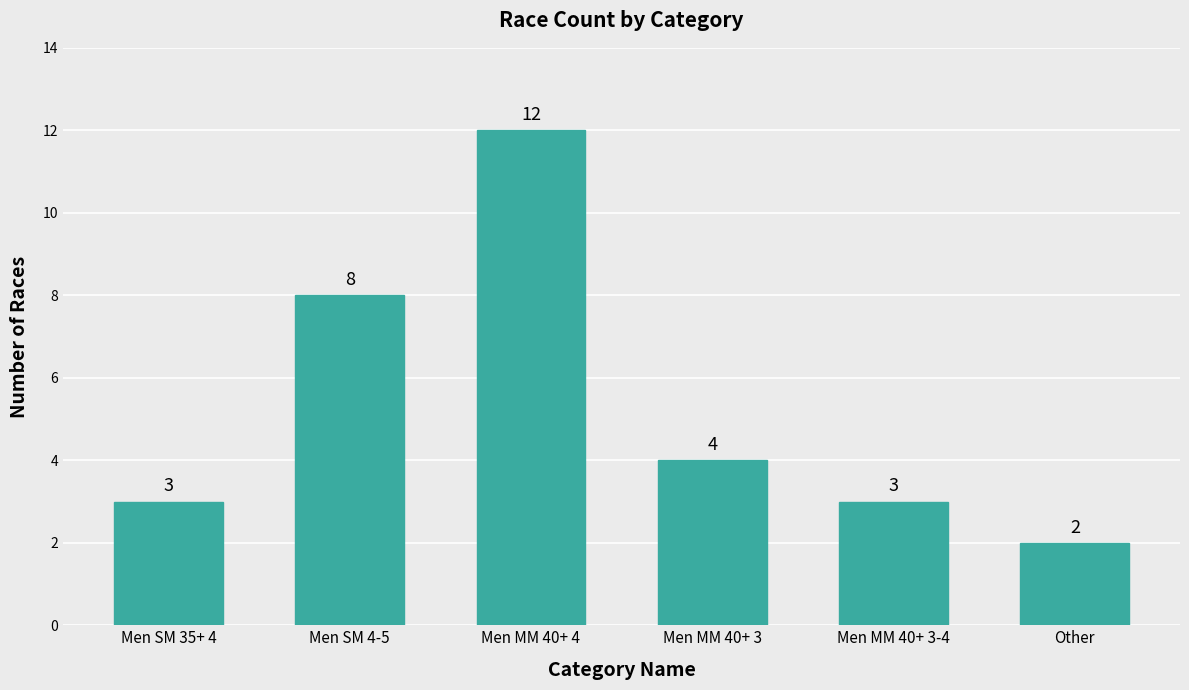

True or false: the data shows 4 at Men SM 35+ 4.

False